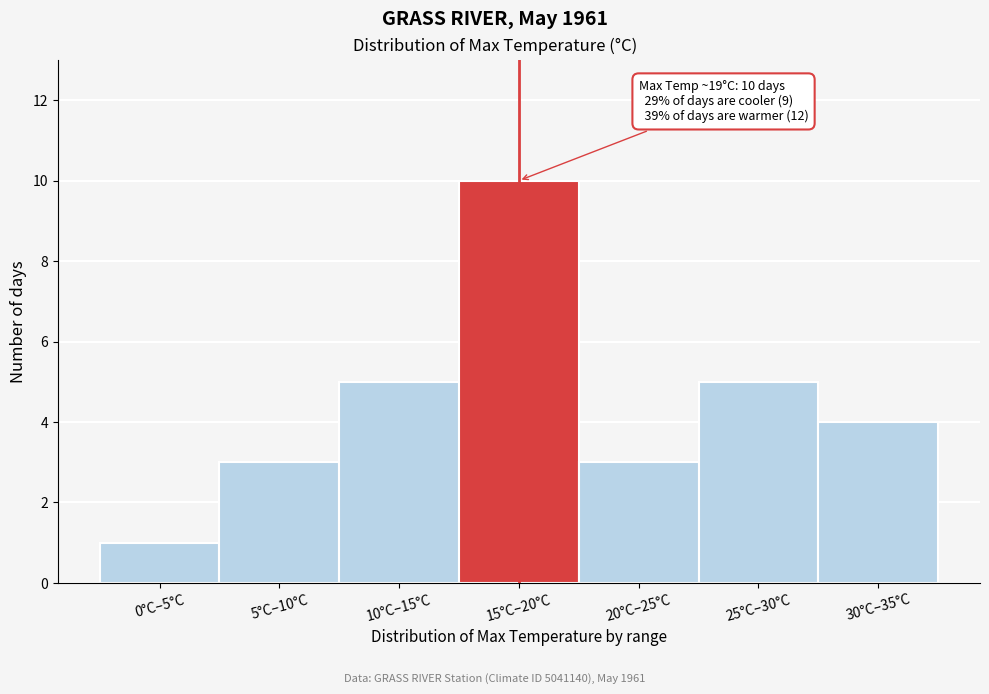

Reading left to right, extract all data points from this chart.

1	3	5	10	3	5	4